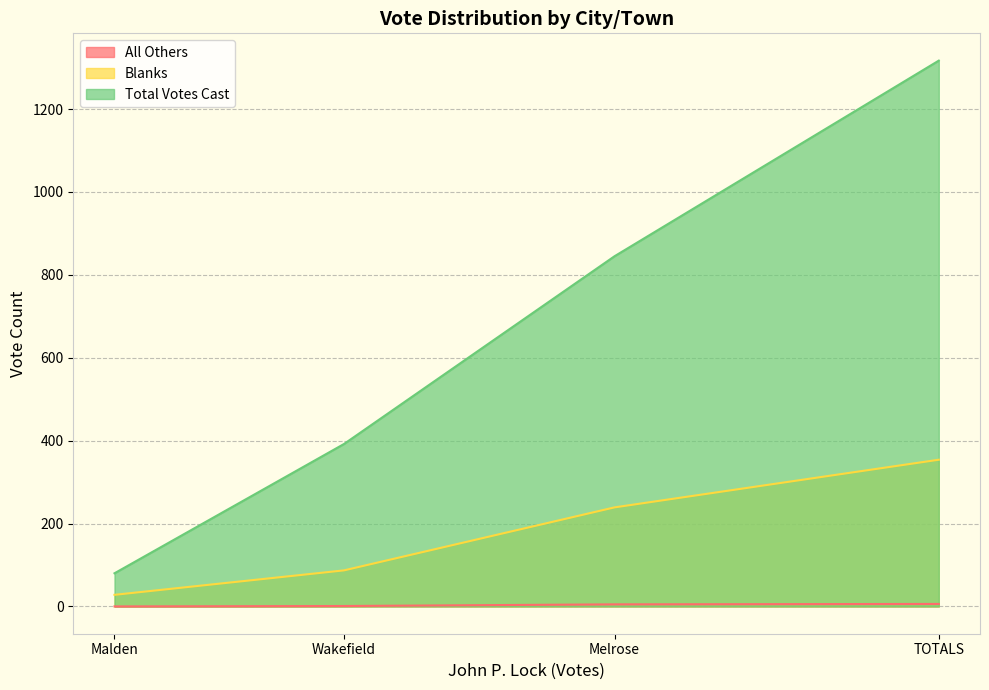

The Total Votes Cast series shows 236 at Melrose. True or false?

False